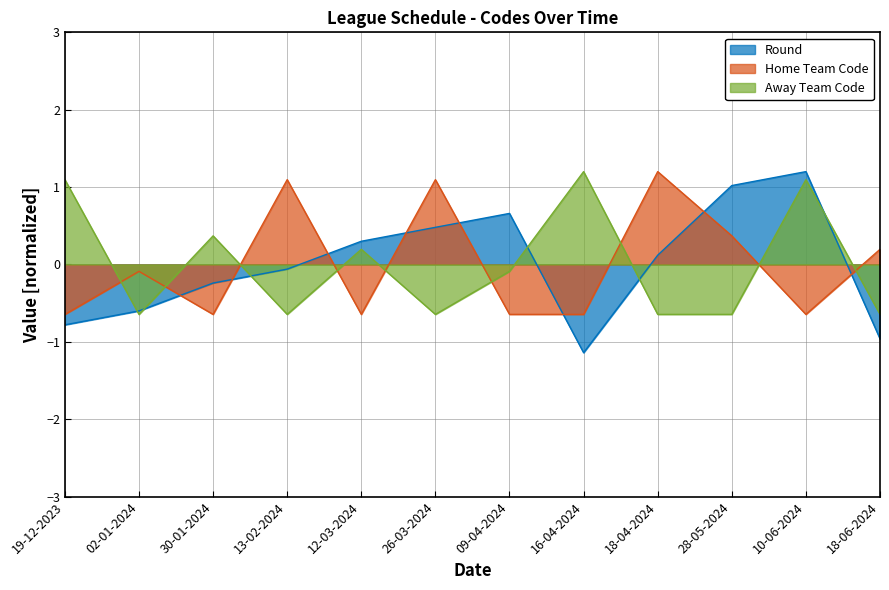

What is the total value across all series at 18-06-2024?

-1.4